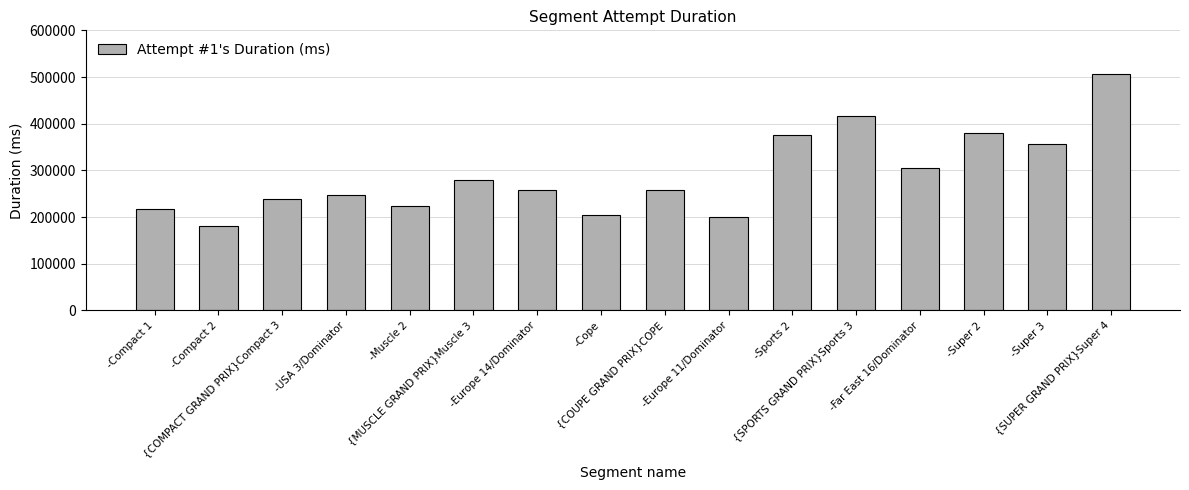

Does the chart contain stacked bars?

No